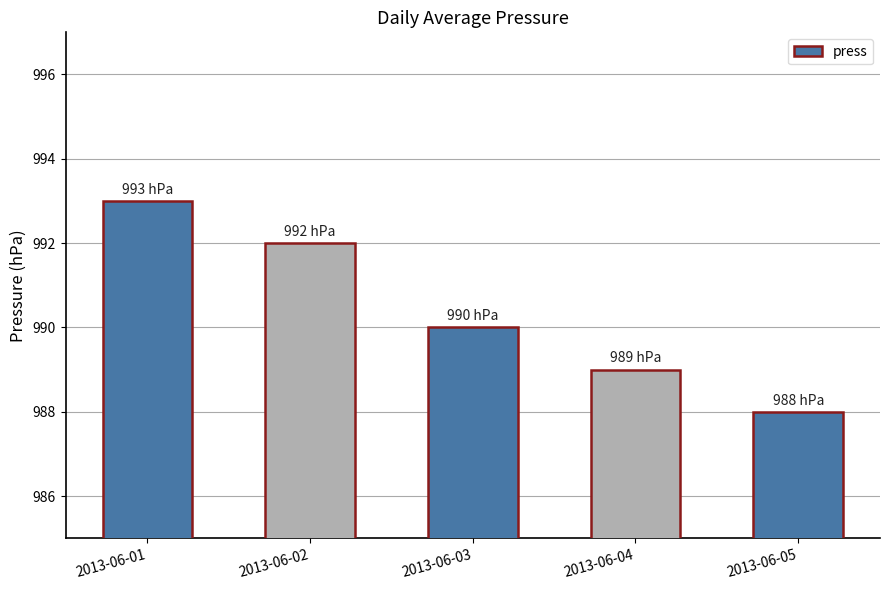

How many values are between 989 and 992?

3